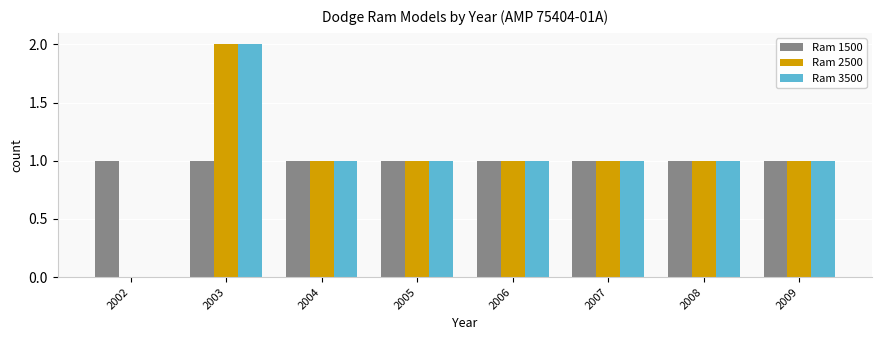

Reading left to right, list all the values displayed in this chart.

Ram 1500: 1	1	1	1	1	1	1	1
Ram 2500: 0	2	1	1	1	1	1	1
Ram 3500: 0	2	1	1	1	1	1	1